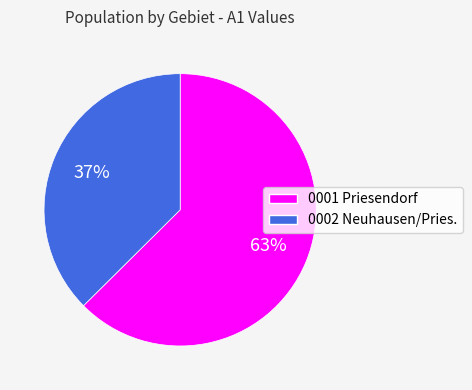

Does any single category account for the majority?

Yes